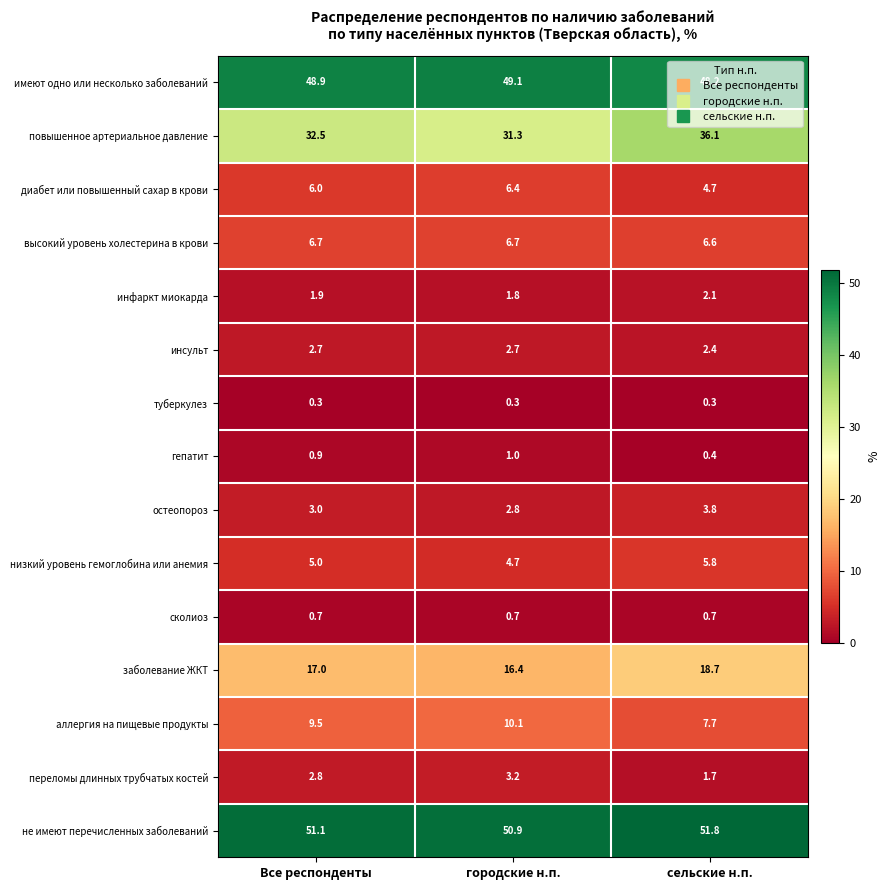

The низкий уровень гемоглобина или анемия series shows 5.0 at Все респонденты. True or false?

True